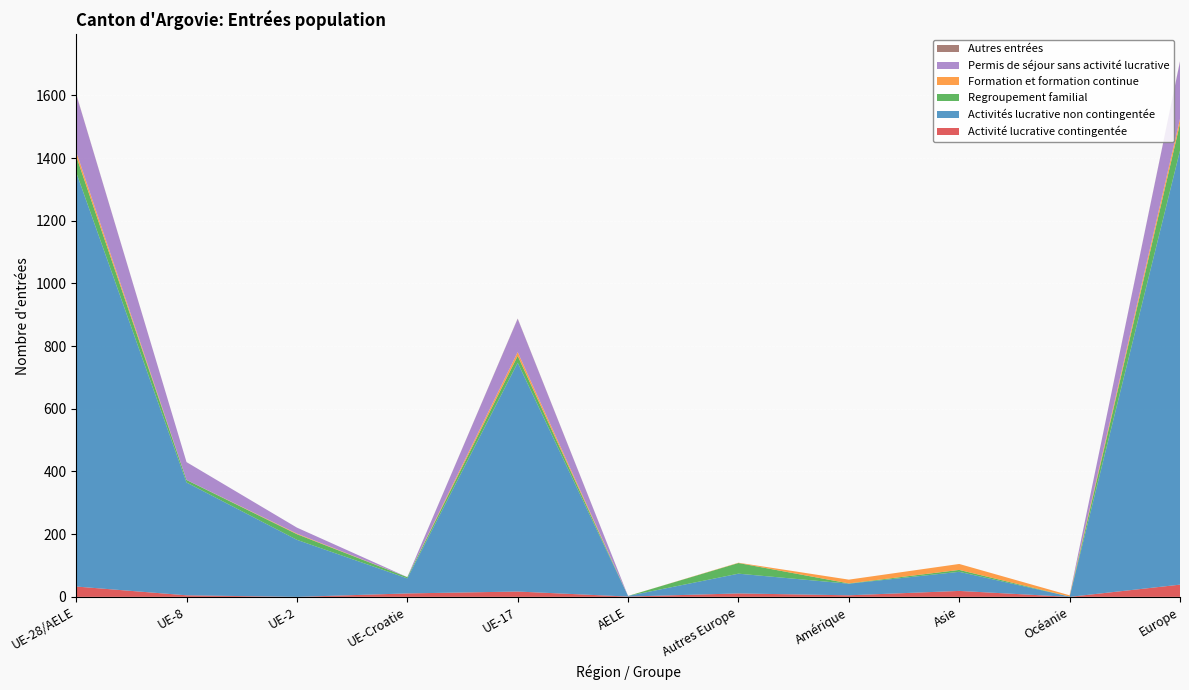

Reading left to right, extract all data points from this chart.

Activité lucrative contingentée: 33	5	0	11	17	1	11	5	19	0	39
Activités lucrative non contingentée: 1322	360	182	48	730	2	63	37	61	1	1385
Regroupement familial: 52	8	18	4	22	0	34	1	6	0	86
Formation et formation continue: 14	0	2	0	12	0	1	12	19	4	15
Permis de séjour sans activité lucrative: 183	57	19	0	106	0	0	0	0	0	183
Autres entrées: 1	0	0	0	1	0	0	0	0	0	1